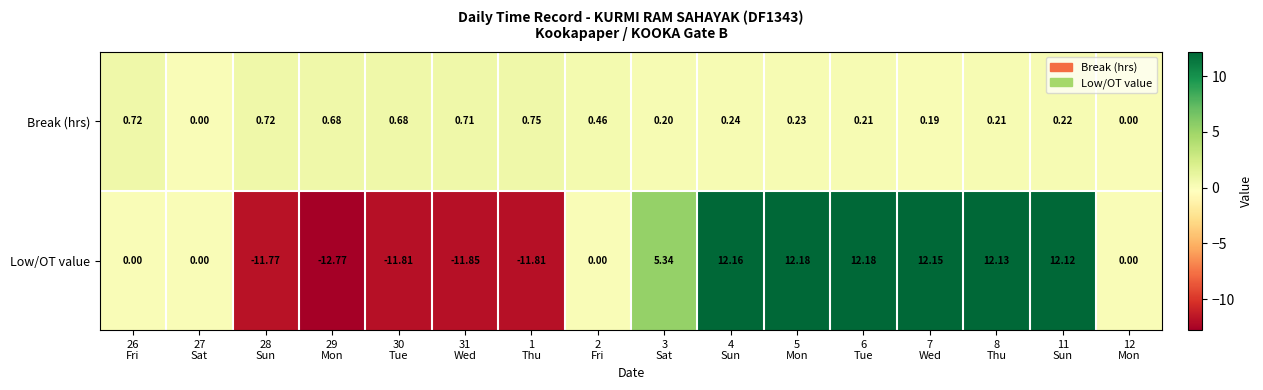

Which series has the largest total across all categories?

Low/OT value